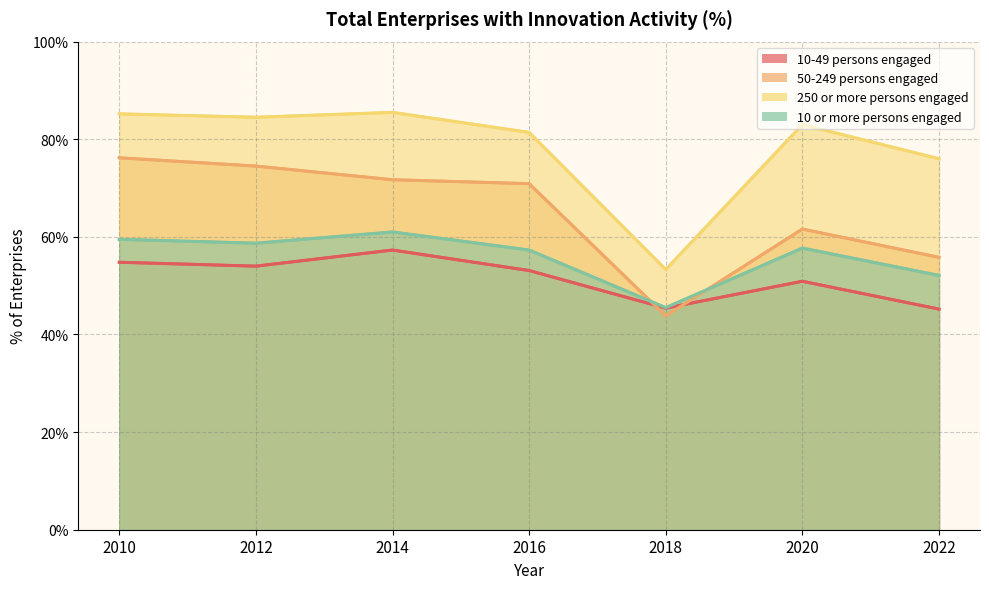

How many interior local peaks does the 50-249 persons engaged series have?

1